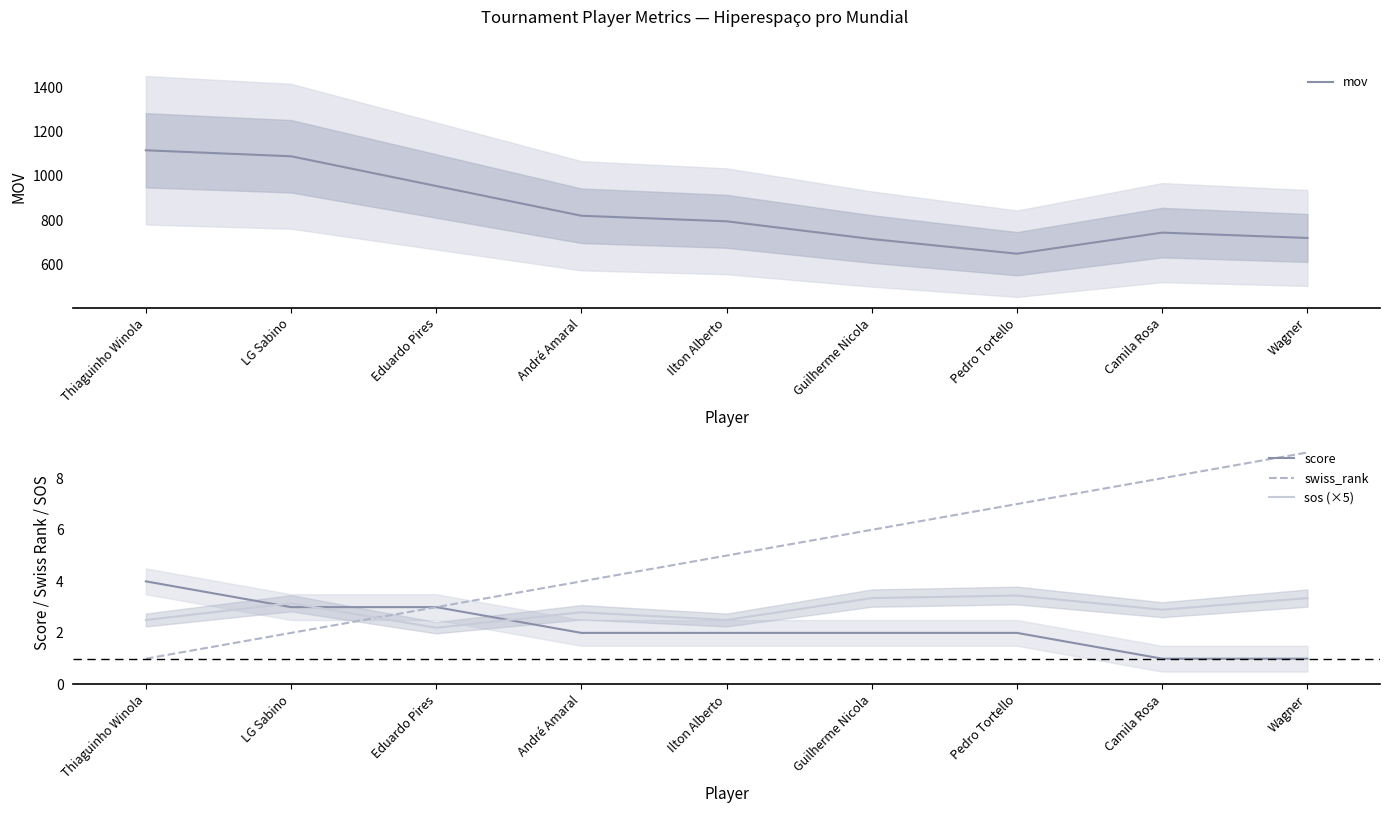

What is the maximum value for score?

4.0